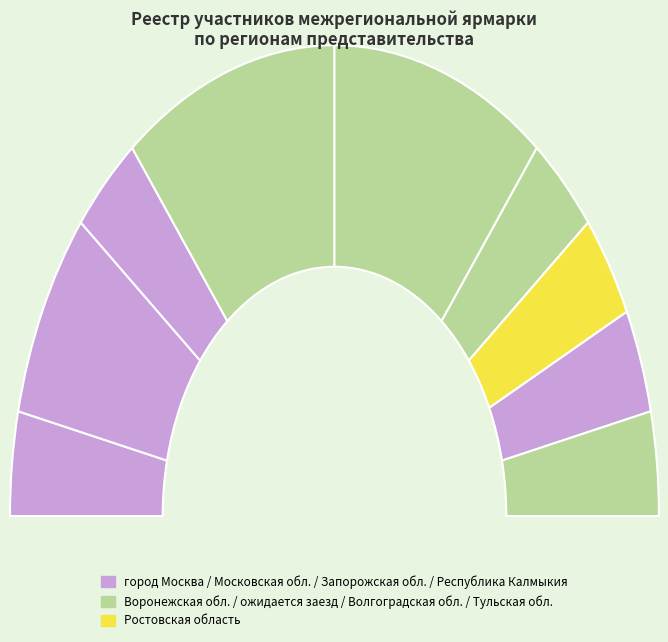

Which has a higher value, Ростовская область or Запорожская область?

Ростовская область